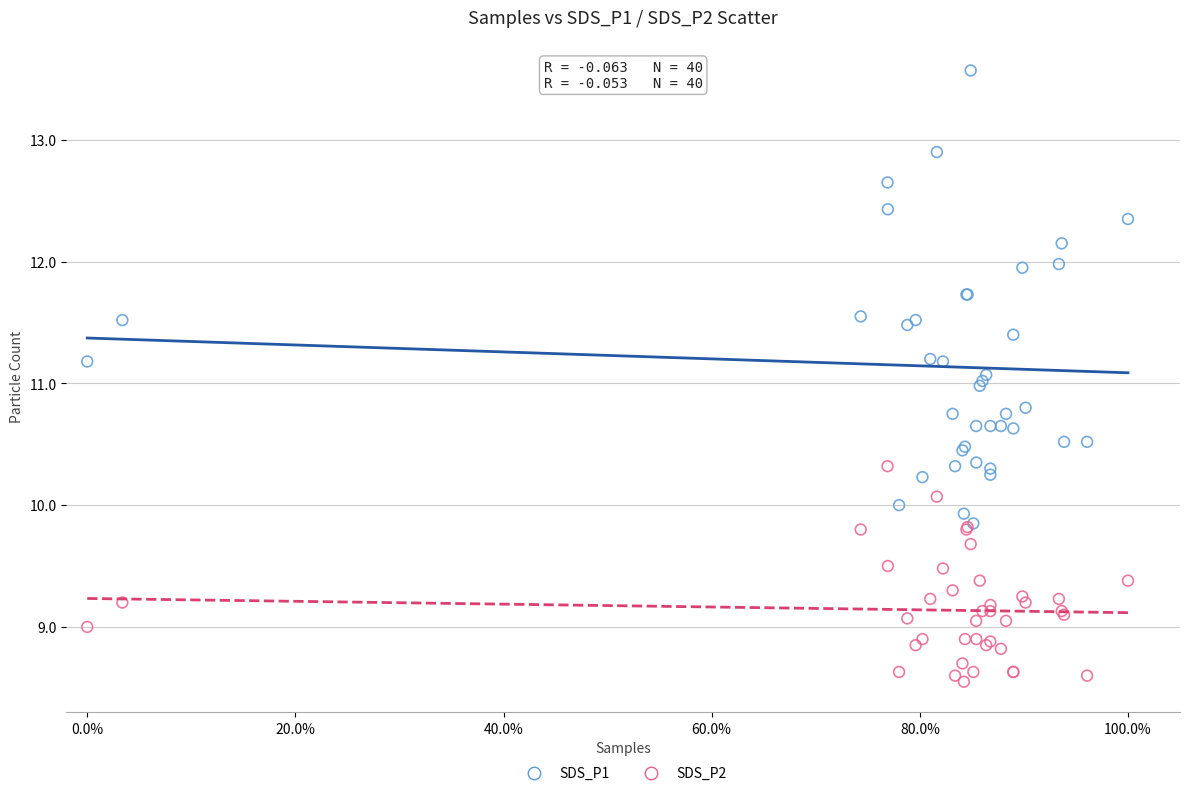

What are all the series names shown in the legend?

SDS_P1, SDS_P2